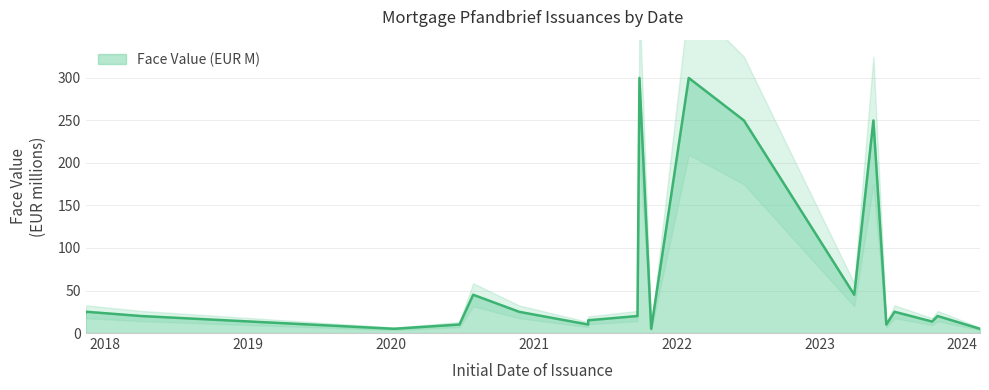

Rank the categories by value from highest to lowest.

2021-09-28, 2022-02-01, 2022-06-22, 2023-05-19, 2020-07-30, 2023-03-31, 2017-11-15, 2023-07-12, 2020-11-25, 2017-11-13, 2018-04-03, 2021-09-23, 2023-10-30, 2021-05-20, 2023-10-16, 2020-06-25, 2021-05-20, 2023-06-21, 2020-01-10, 2021-10-28, 2024-02-15